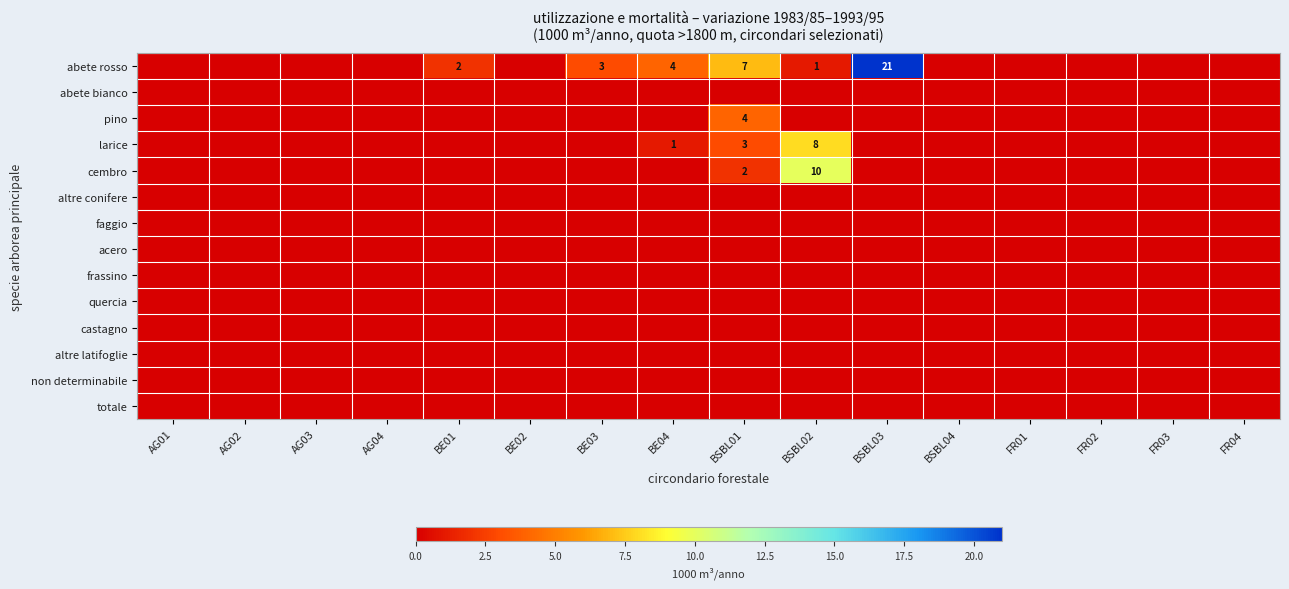

The larice series shows 11 at BSBL02. True or false?

False